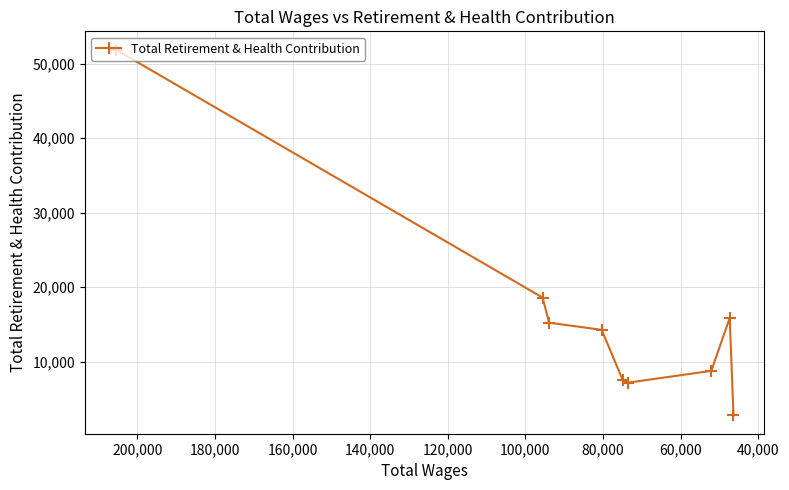

What is the value of the 8th point from the left?

15869